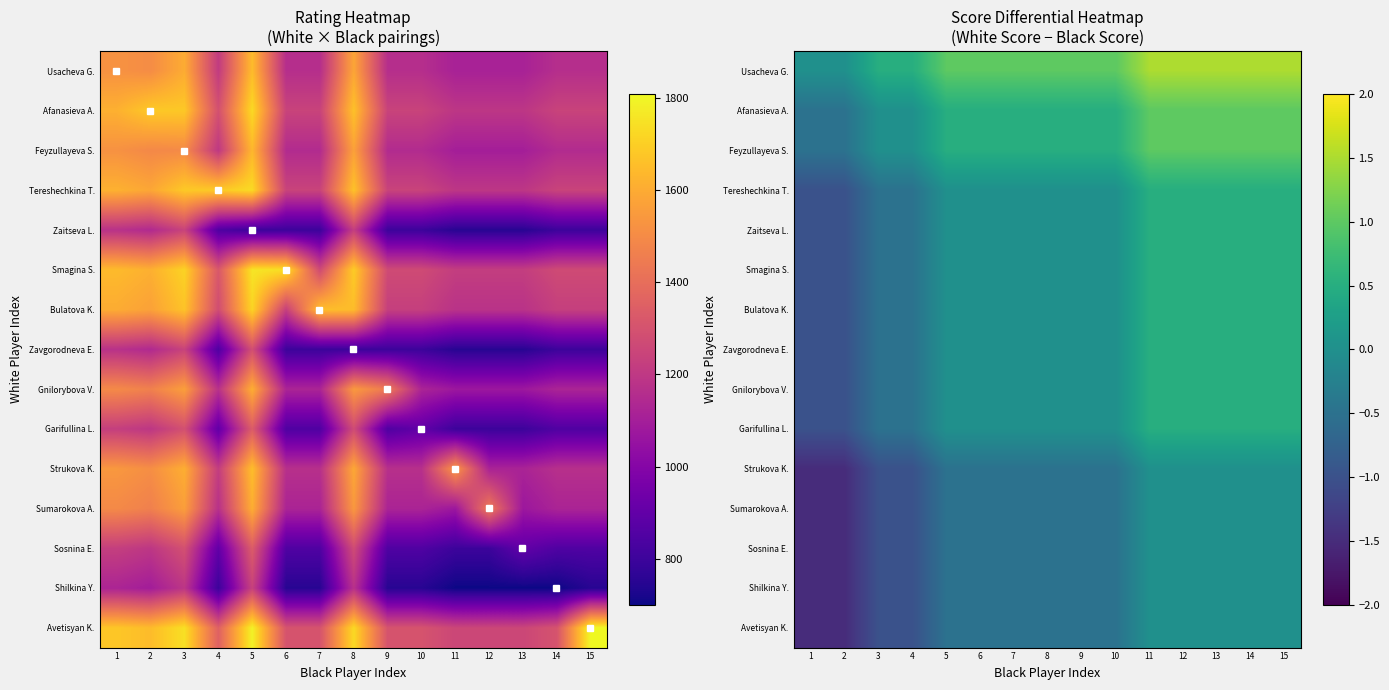

The Gnilorybova V. series shows 0.3 at 13. True or false?

False